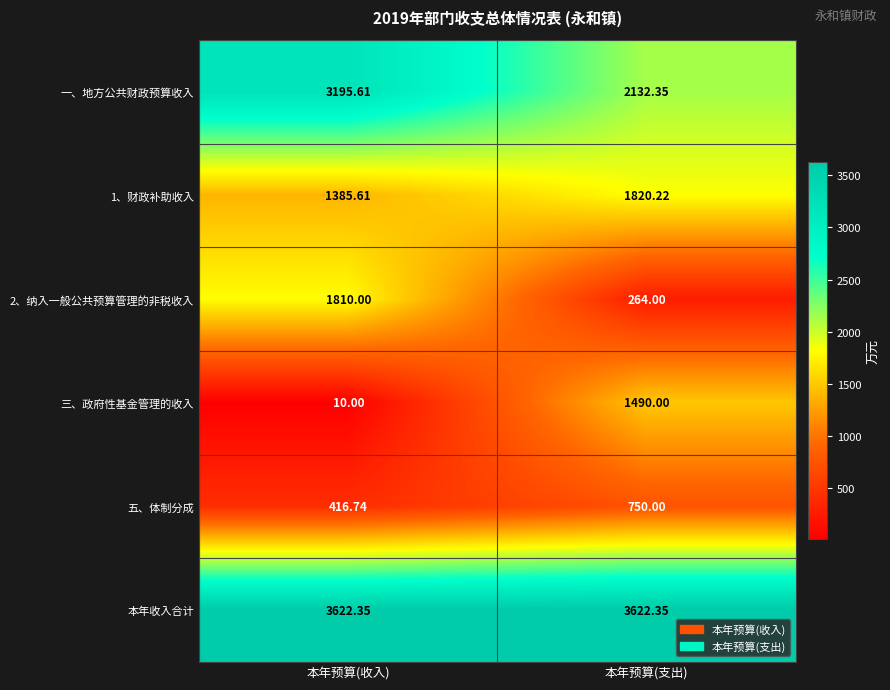

At which label is 一、地方公共财政预算收入 closest to 2663?

本年预算(支出)